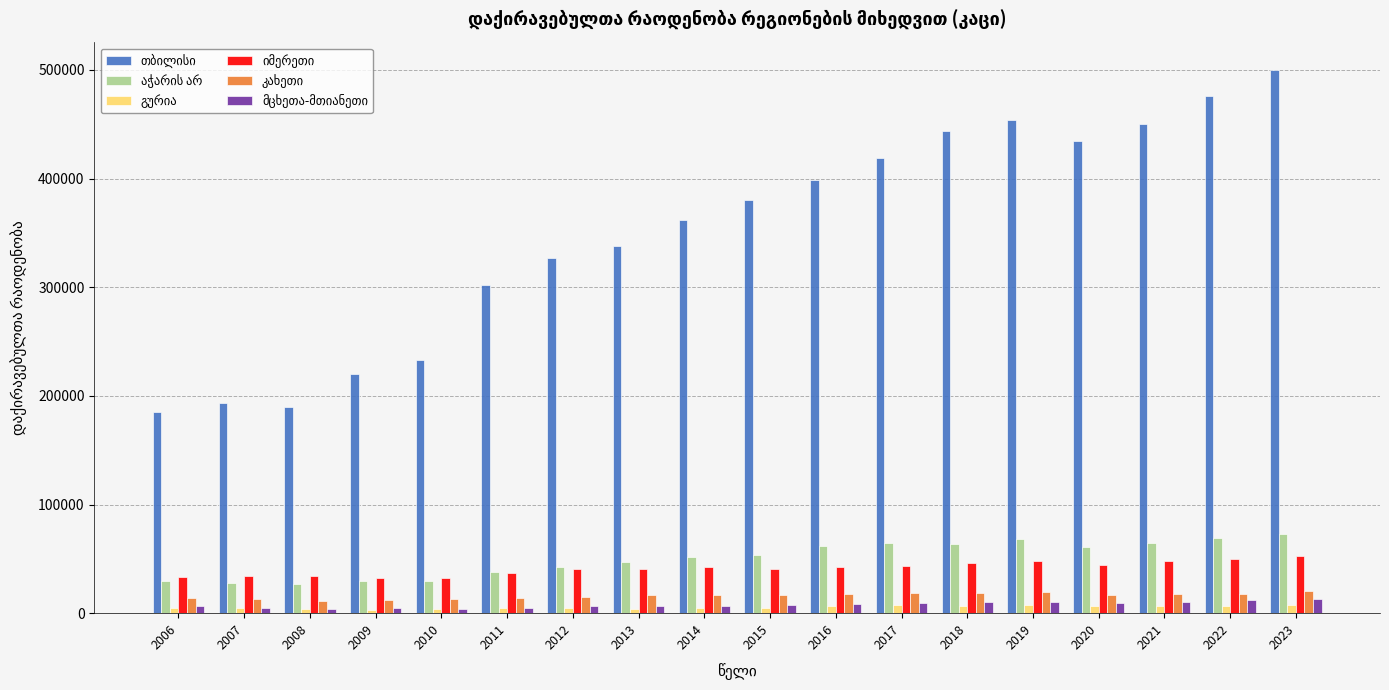

Reading left to right, transcribe all the data shown in this chart.

თბილისი: 2006=185111	2007=193374	2008=189354	2009=219990	2010=232666	2011=301636	2012=326597	2013=337743	2014=361609	2015=380453	2016=398196	2017=419043	2018=443771	2019=453687	2020=434740	2021=450311	2022=476142	2023=500178
აჭარის არ: 2006=29357	2007=27890	2008=27160	2009=29162	2010=29885	2011=37512	2012=42704	2013=47267	2014=51596	2015=53461	2016=61519	2017=64519	2018=63504	2019=67818	2020=61151	2021=64349	2022=69166	2023=73168
გურია: 2006=4370	2007=4619	2008=3840	2009=3378	2010=3531	2011=4990	2012=4320	2013=3882	2014=4325	2015=4720	2016=6281	2017=7149	2018=6404	2019=7615	2020=6261	2021=6395	2022=6875	2023=7708
იმერეთი: 2006=33737	2007=34524	2008=33912	2009=32590	2010=32429	2011=36705	2012=40308	2013=40430	2014=42577	2015=40198	2016=42286	2017=43755	2018=45727	2019=47852	2020=44021	2021=48376	2022=49574	2023=52748
კახეთი: 2006=13702	2007=12772	2008=11110	2009=12575	2010=13320	2011=14303	2012=14900	2013=16857	2014=16929	2015=16338	2016=17380	2017=18981	2018=18984	2019=19750	2020=17023	2021=17300	2022=17911	2023=20442
მცხეთა-მთიანეთი: 2006=6697	2007=5194	2008=4062	2009=4582	2010=4279	2011=4856	2012=6560	2013=6406	2014=7038	2015=7542	2016=8195	2017=9252	2018=10268	2019=10232	2020=9583	2021=10603	2022=11751	2023=12736